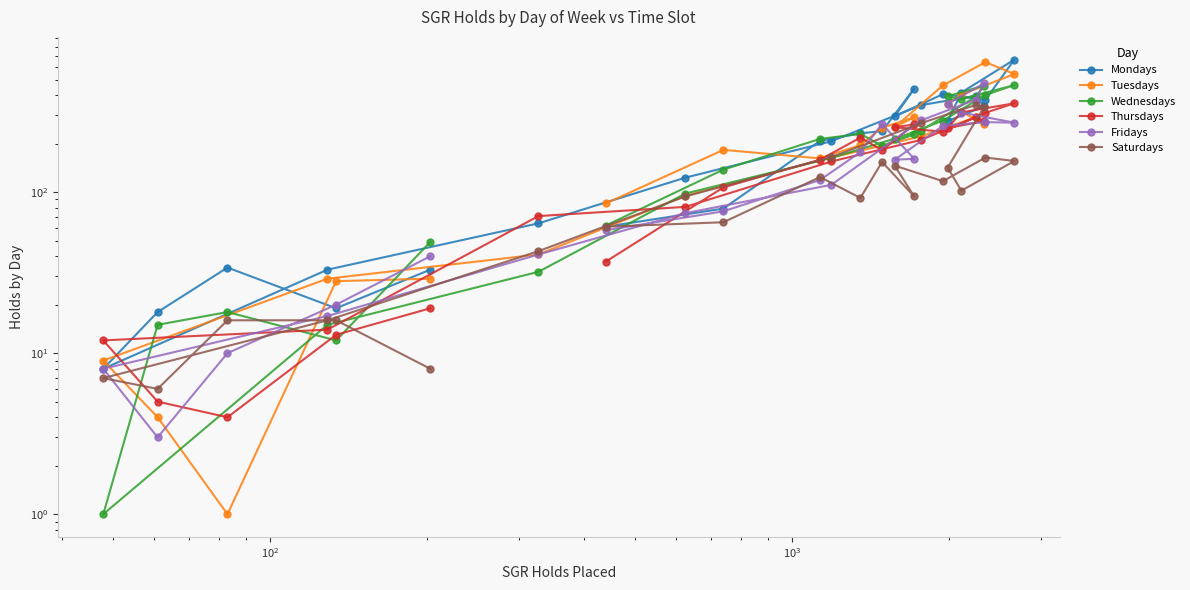

How many lines are shown in the chart?

6